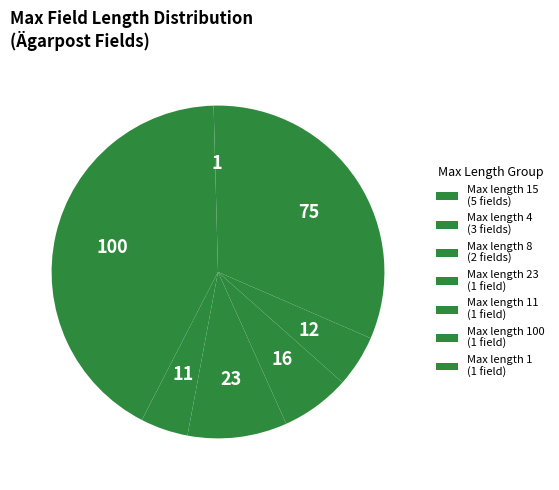

How many slices are in this pie chart?

7